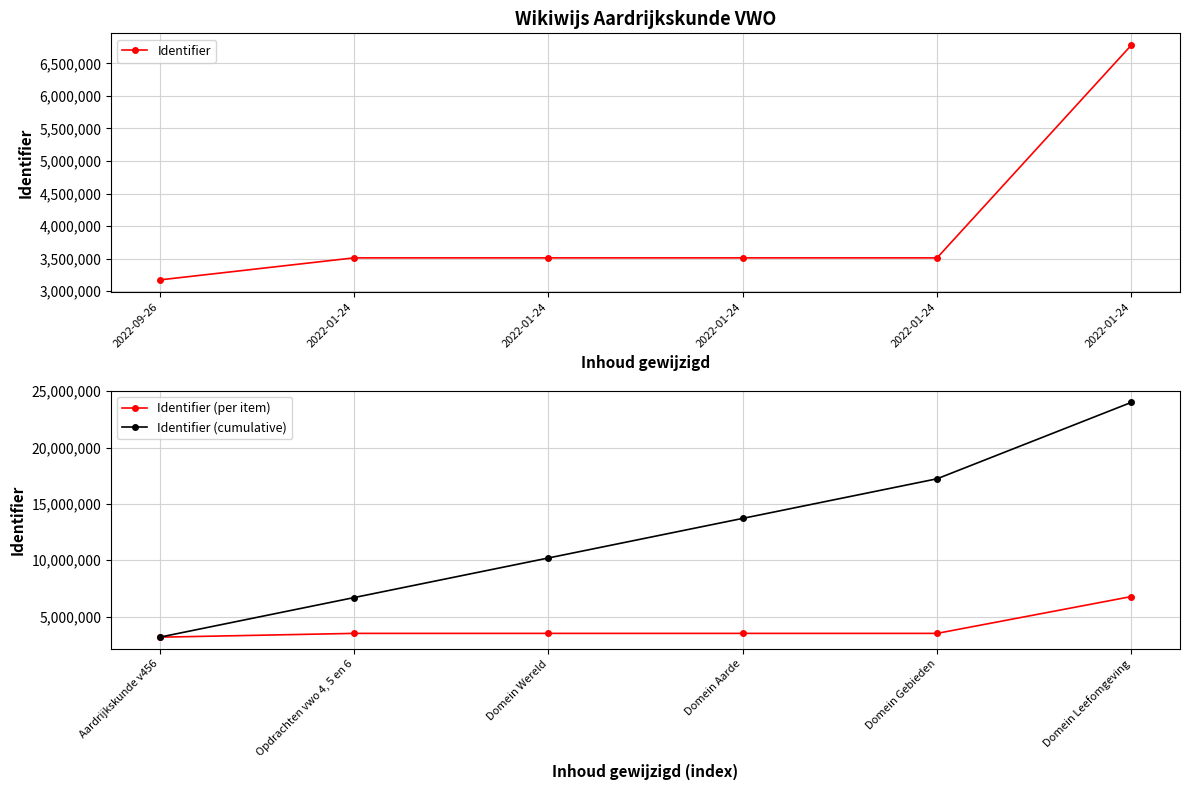

Is it true that Identifier (per item) equals 3512690 at Domein Gebieden?

True